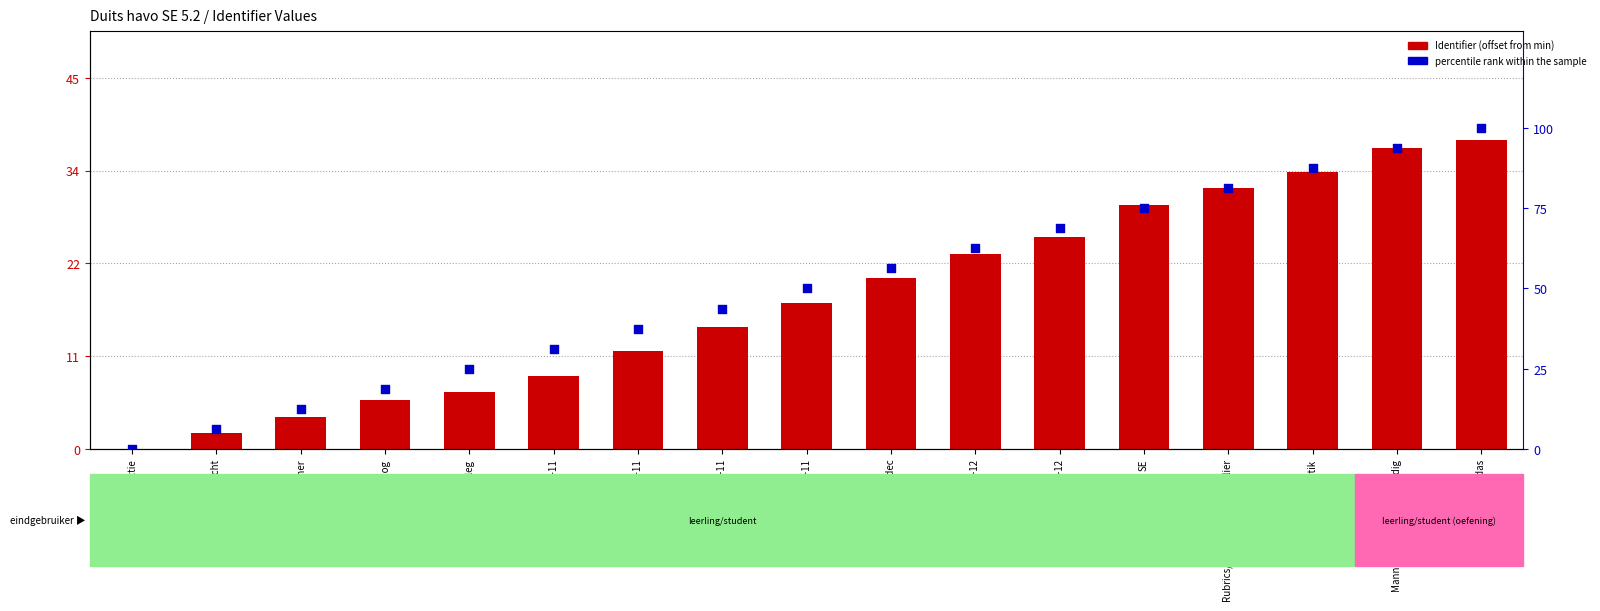

Which series has the largest total across all categories?

percentile rank within the sample